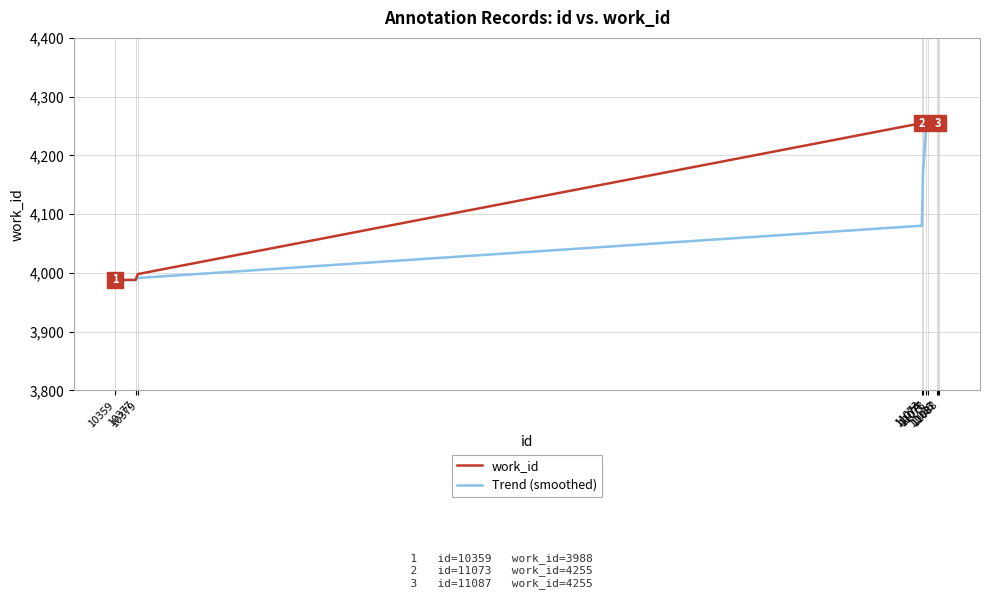

Which series has the largest total across all categories?

work_id